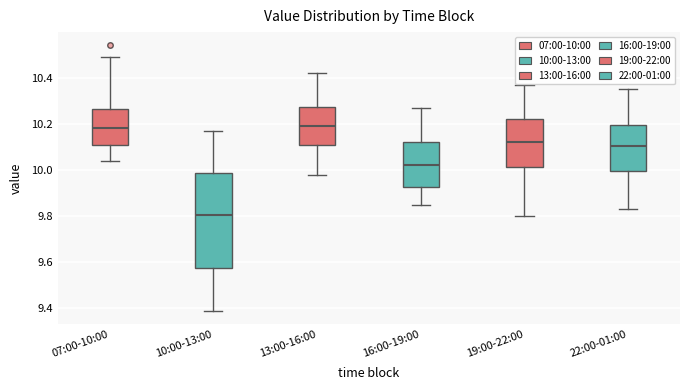

Where does the lower whisker of the box for 10:00-13:00 end on the y-axis? The values are not printed on the chart, so give them approximately, as read against the axis.

9.40